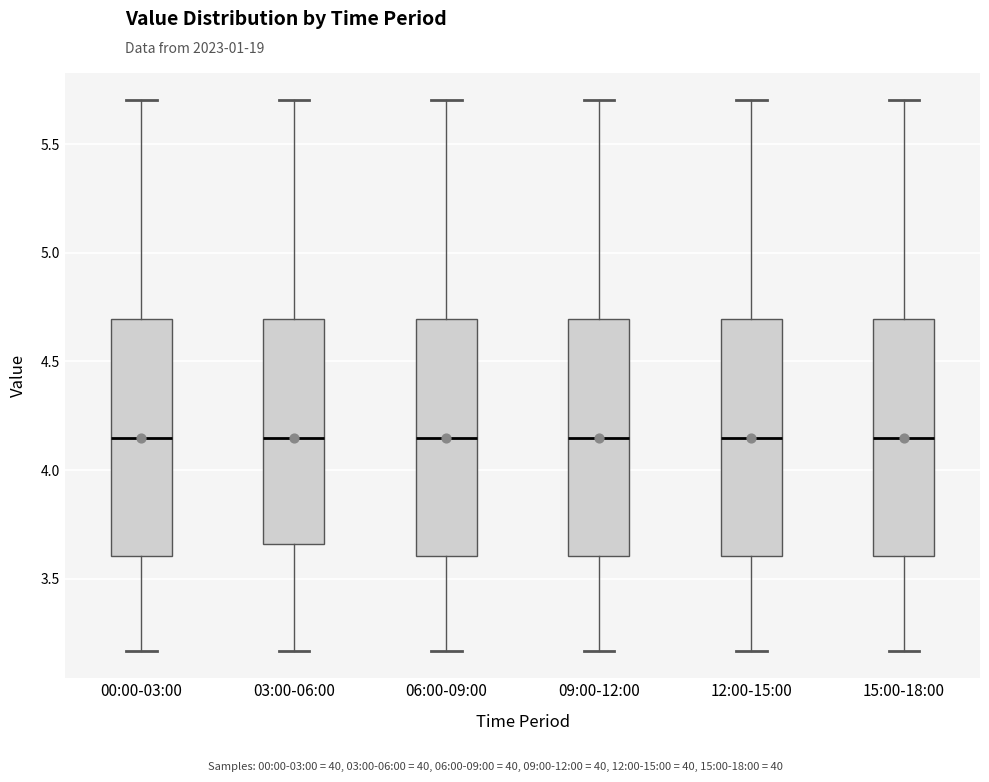

Reading left to right, read every box against the y-axis: the position of its median line, the range the box covers, and the ends of its whiskers. The values are not printed on the chart, so give them approximately, as read against the axis.

00:00-03:00: median 4.15, box 3.60 to 4.70, whiskers 3.15 to 5.70
03:00-06:00: median 4.15, box 3.65 to 4.70, whiskers 3.15 to 5.70
06:00-09:00: median 4.15, box 3.60 to 4.70, whiskers 3.15 to 5.70
09:00-12:00: median 4.15, box 3.60 to 4.70, whiskers 3.15 to 5.70
12:00-15:00: median 4.15, box 3.60 to 4.70, whiskers 3.15 to 5.70
15:00-18:00: median 4.15, box 3.60 to 4.70, whiskers 3.15 to 5.70